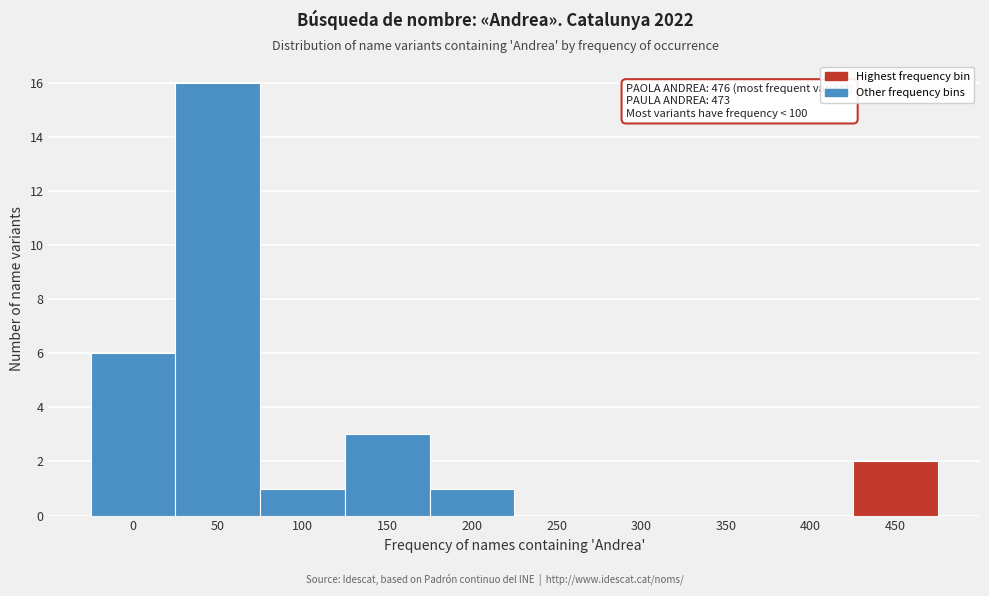

Reading right to left, list all the values displayed in this chart.

450=2	400=0	350=0	300=0	250=0	200=1	150=3	100=1	50=16	0=6